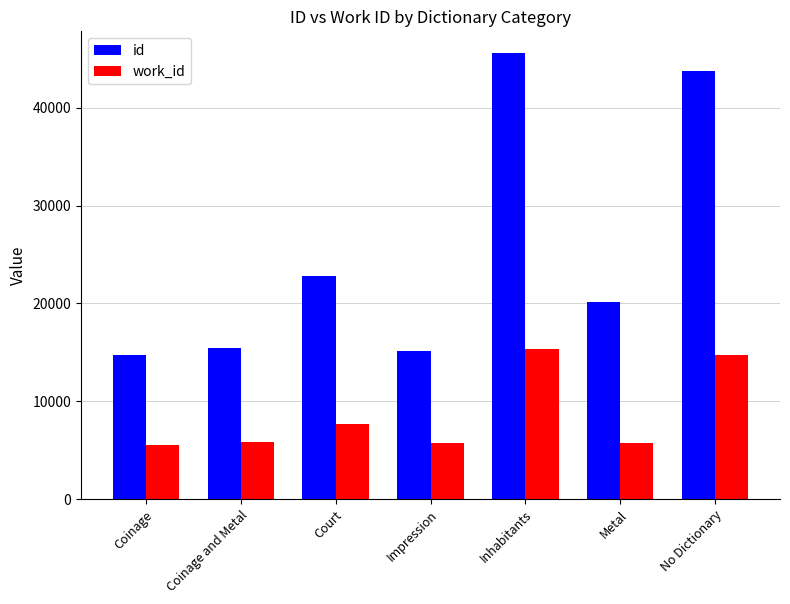

At which label is id closest to 30166?

Court